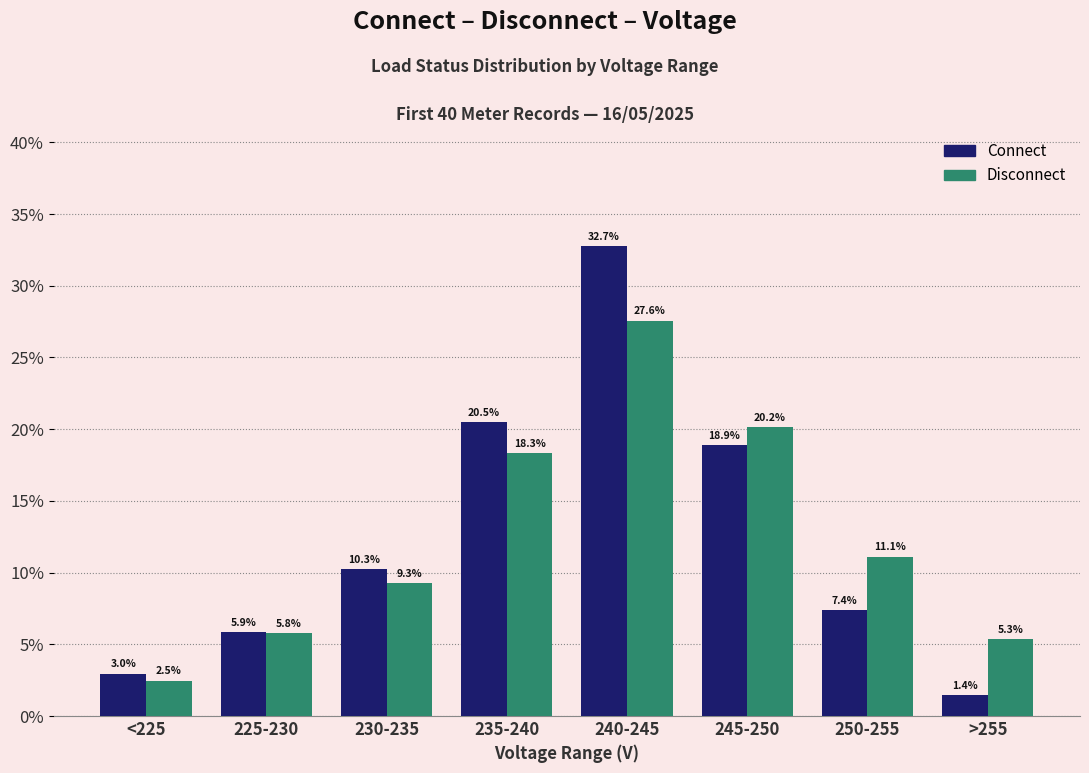

At how many categories does at least one series exceed 2?

8